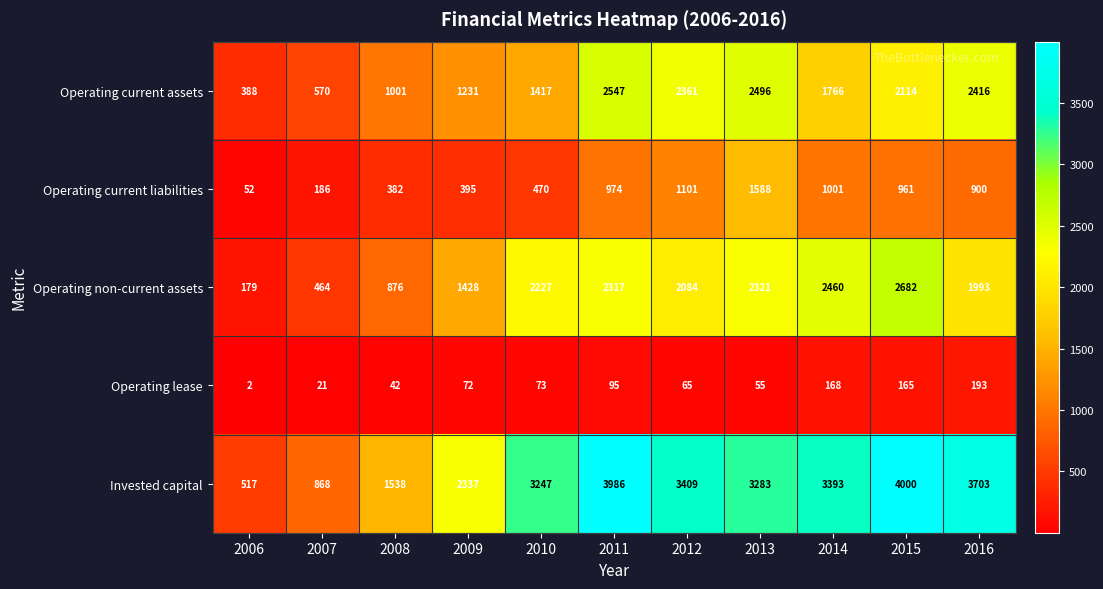

Is the value of Operating current assets at 2011 greater than the value of Operating non-current assets at 2009?

Yes